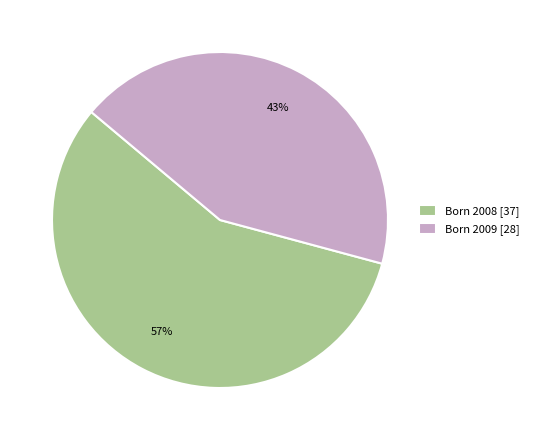

The Born 2009 [28] slice represents 43% of the pie. True or false?

True